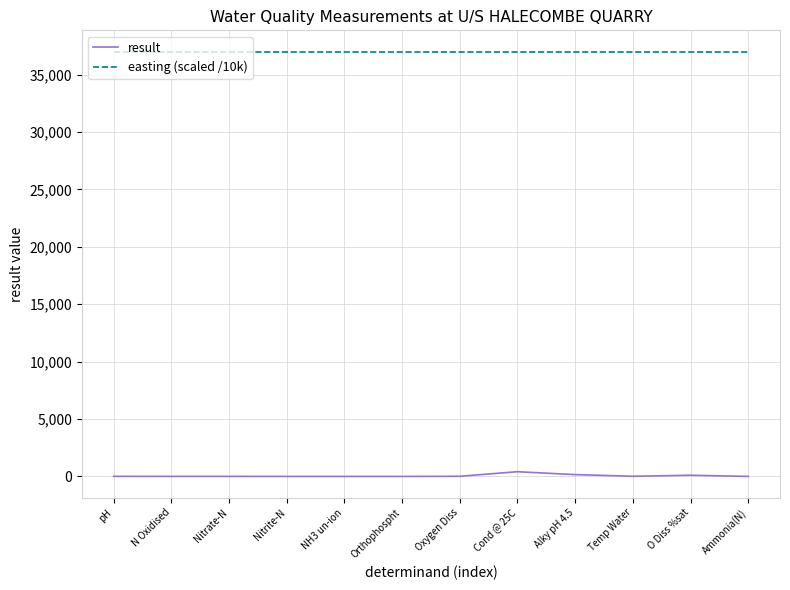

Which series has the widest spread of values?

result